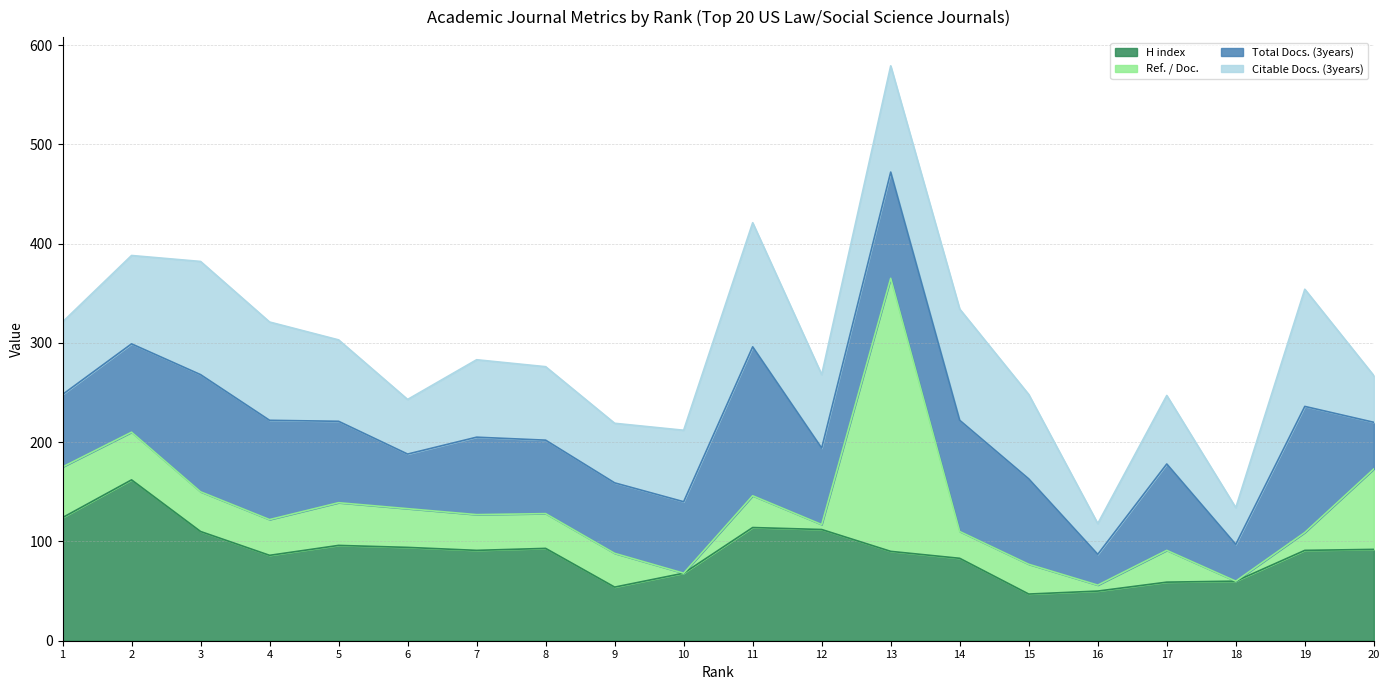

What are all the series names shown in the legend?

H index, Ref. / Doc., Total Docs. (3years), Citable Docs. (3years)